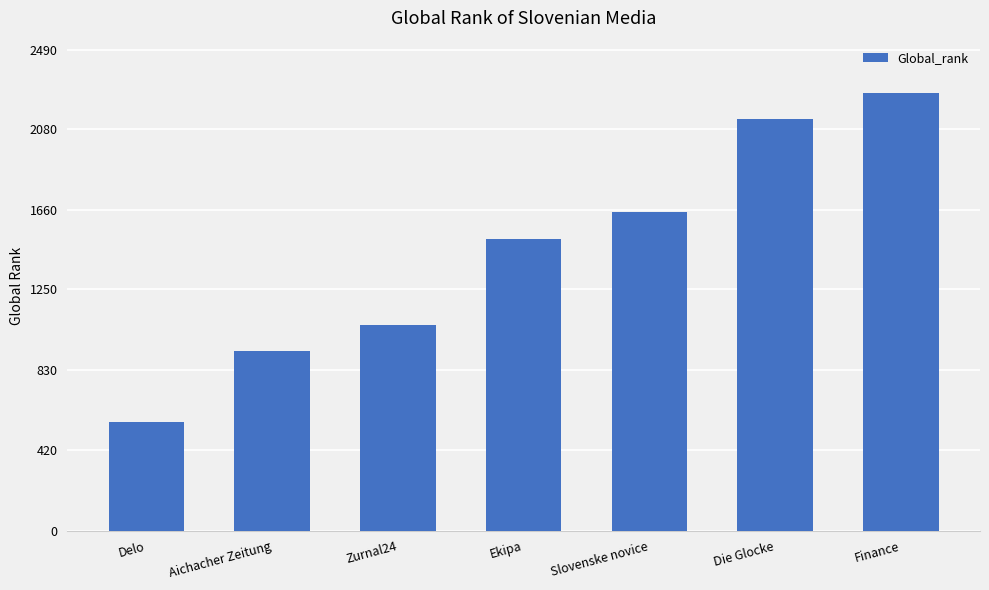

Which label corresponds to the largest value in the chart?

Finance